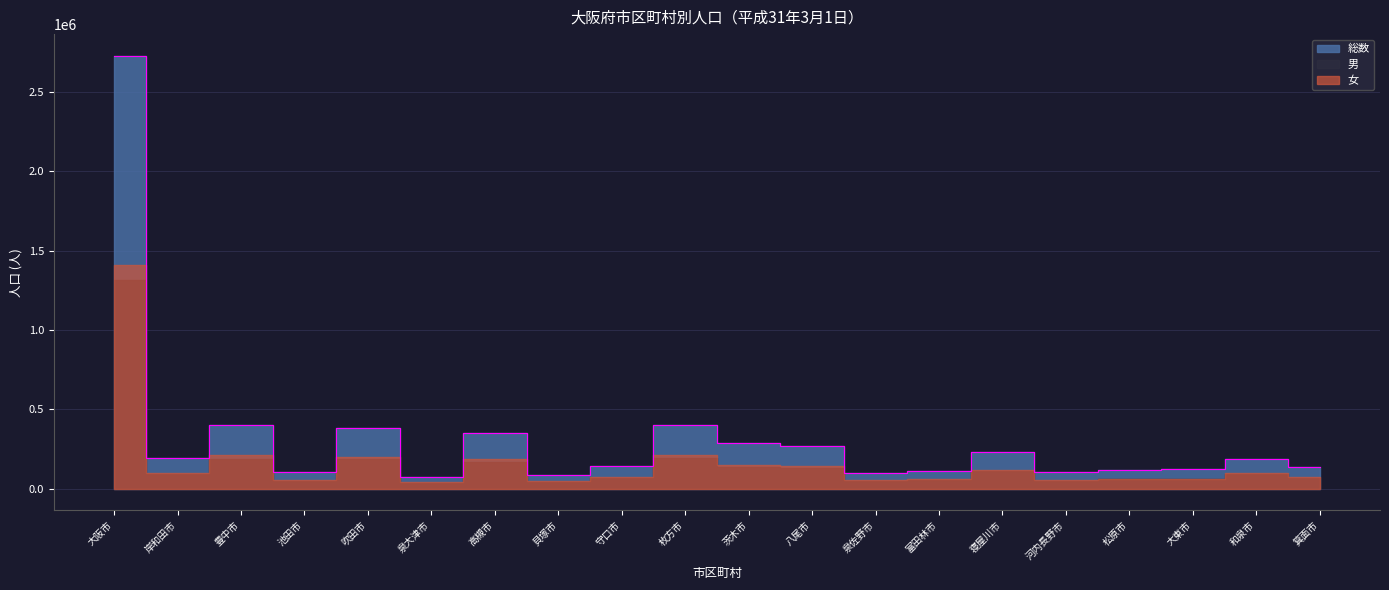

True or false: 女 and 総数 cross at least once.

False